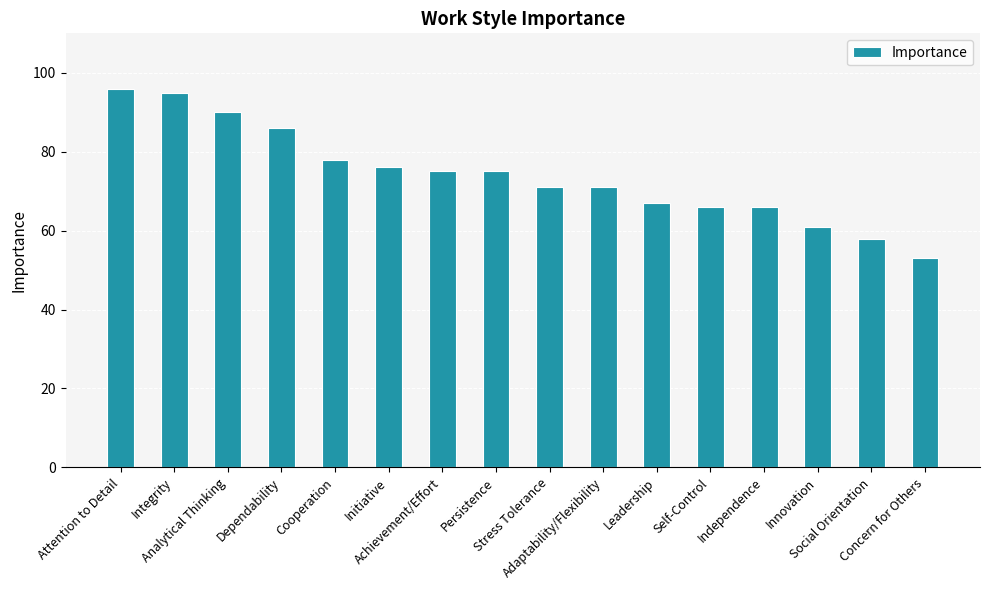

What is the smallest value displayed?

53